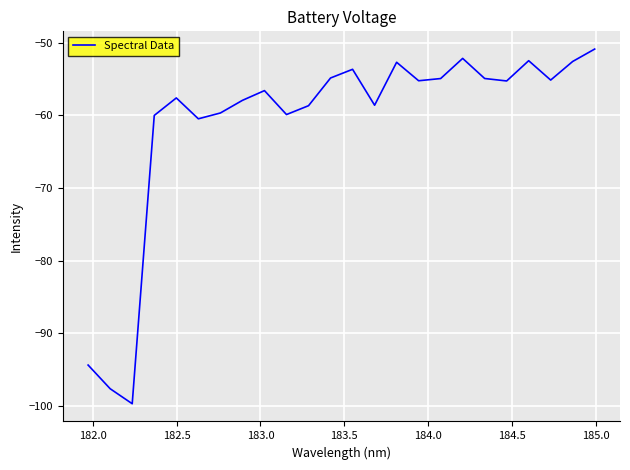

What is the smallest value displayed?

-99.7